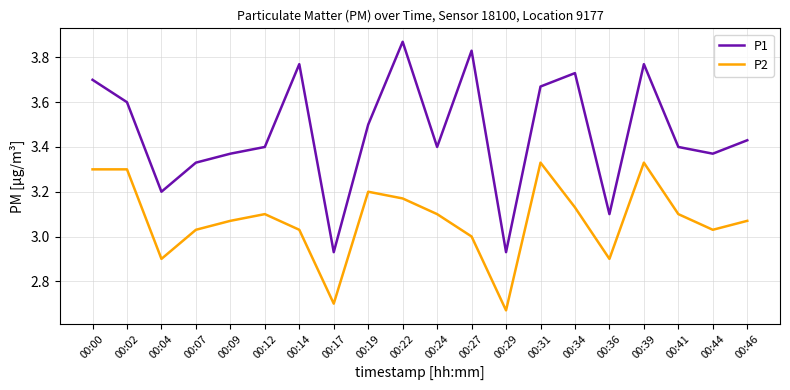

Which category has the highest value across all series?

00:22